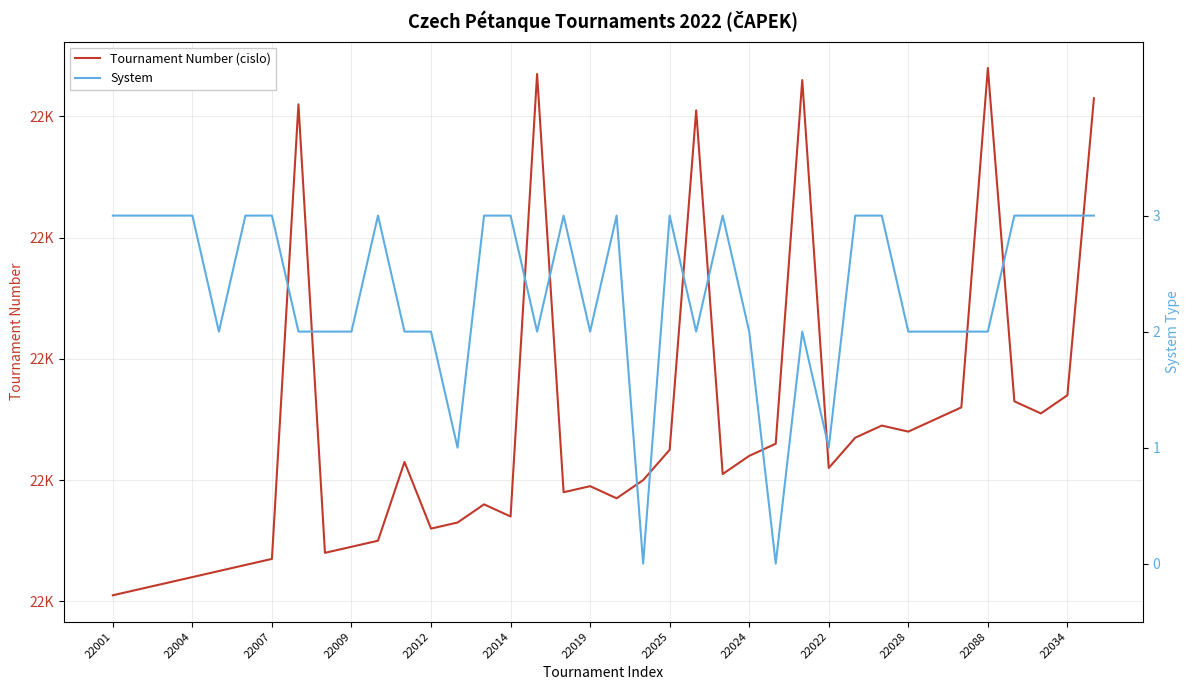

At which label does Tournament Number (cislo) reach its minimum?

22001